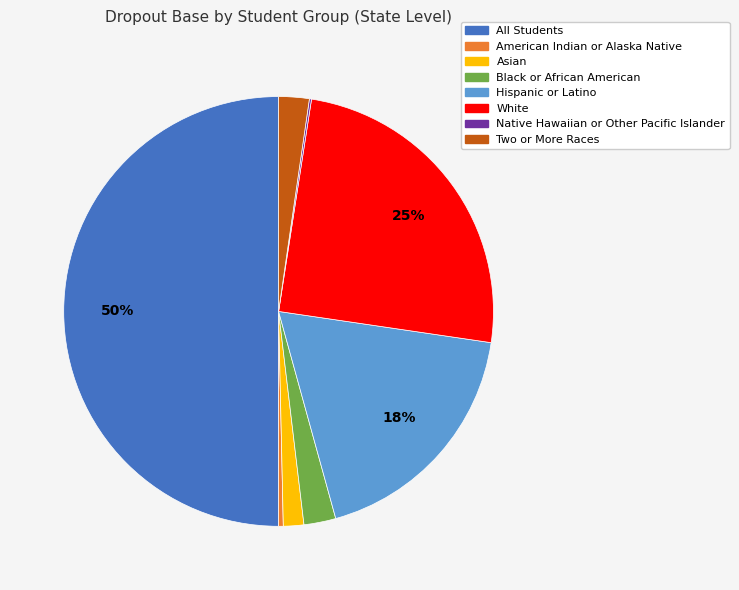

The White slice represents 38% of the pie. True or false?

False